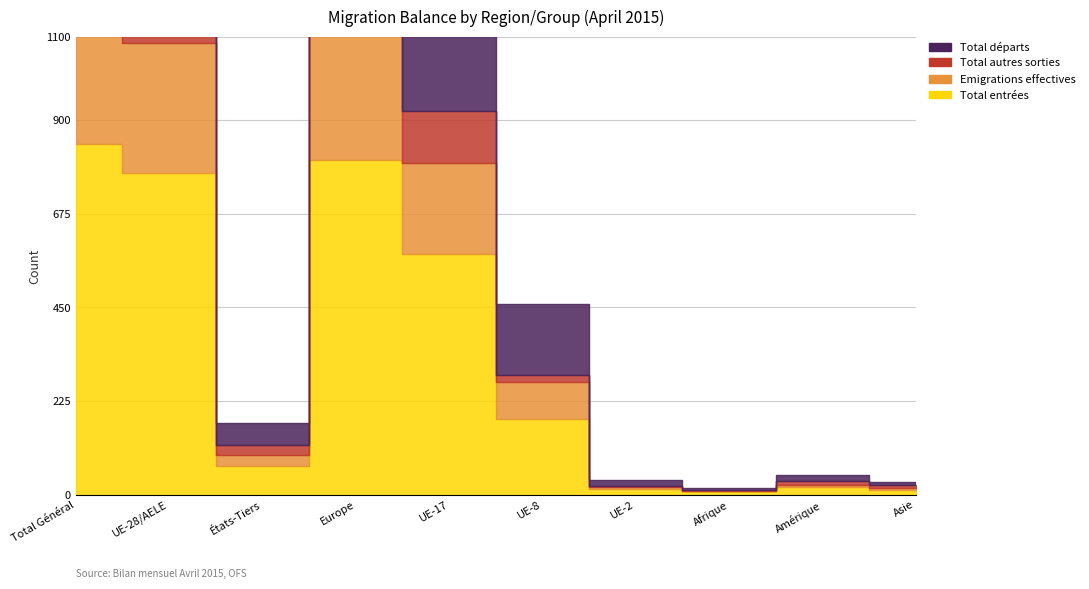

What is the greatest value displayed?

842